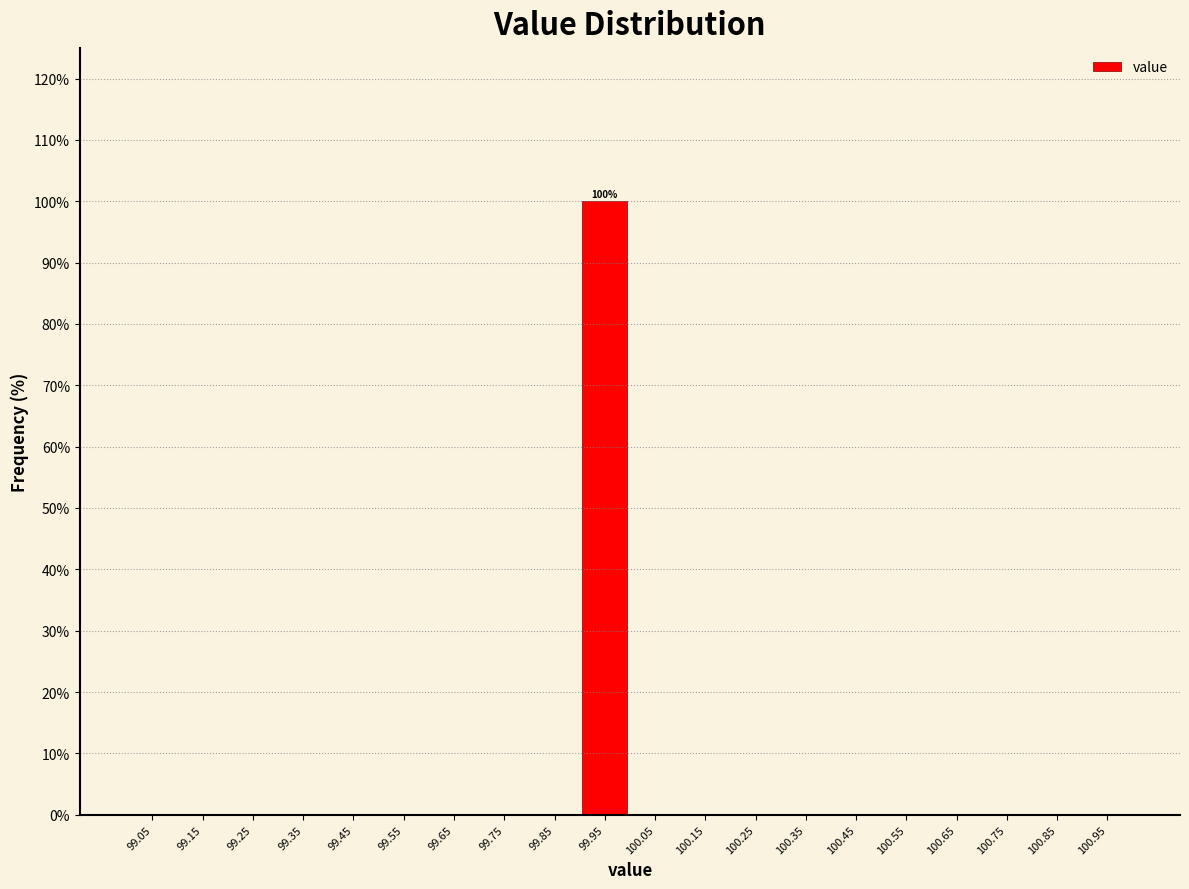

Over which range of the x-axis is the bar tallest?

99.9 to 100.0